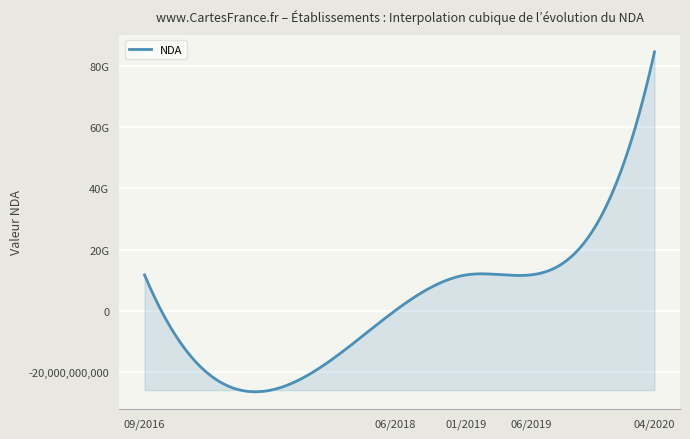

Is this an area chart (filled region under the line)?

Yes